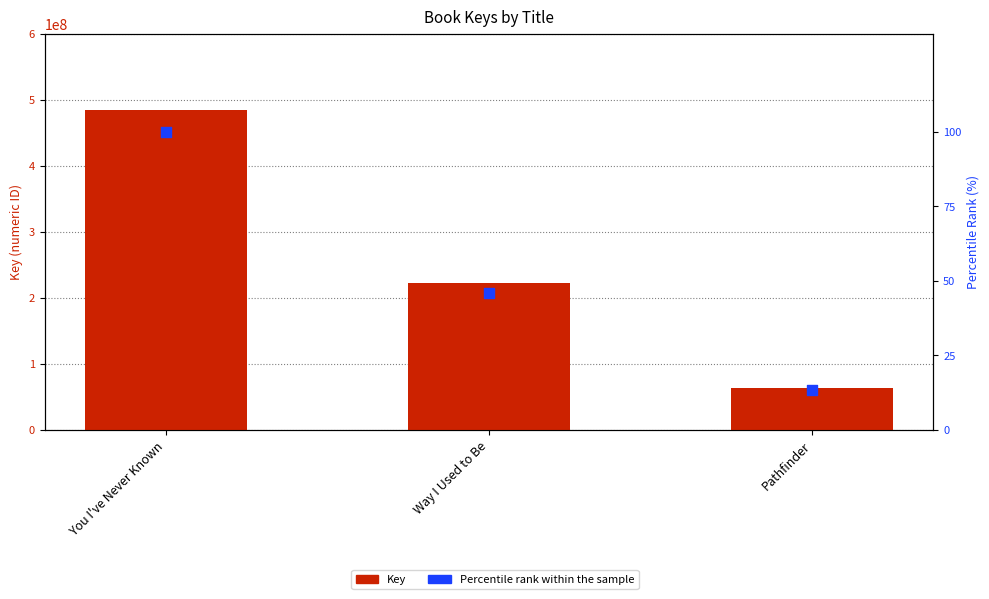

Which series contains the lowest Y value?

Percentile rank within the sample